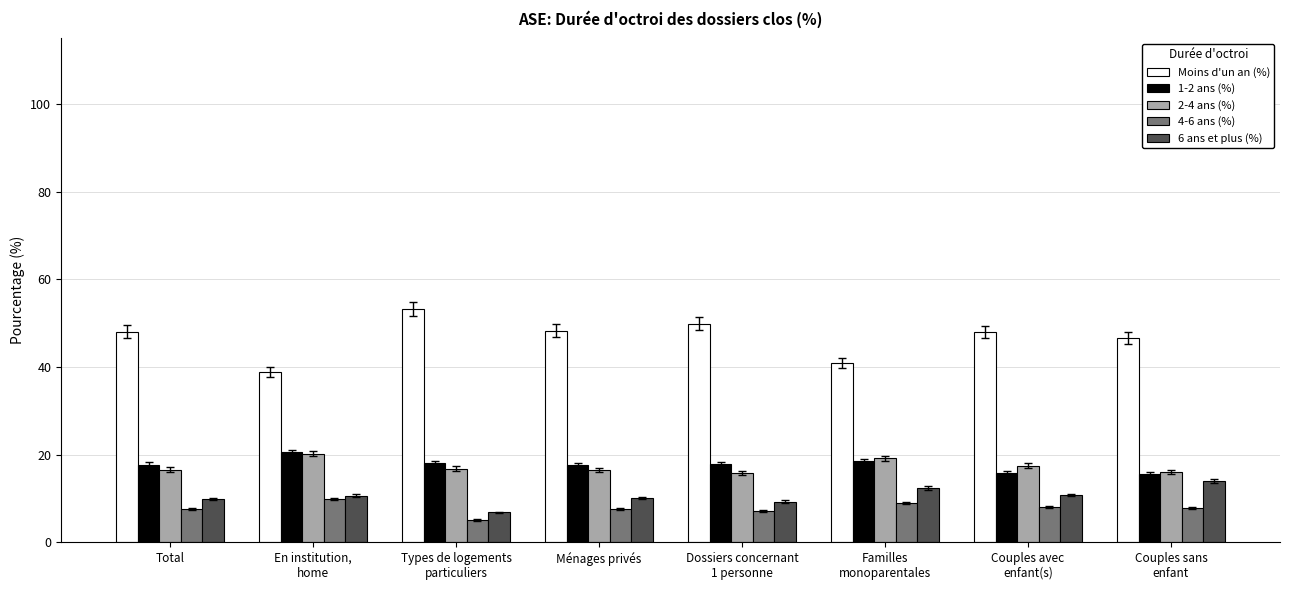

True or false: 2-4 ans (%) has a value of 20.2 at En institution,
home.

True